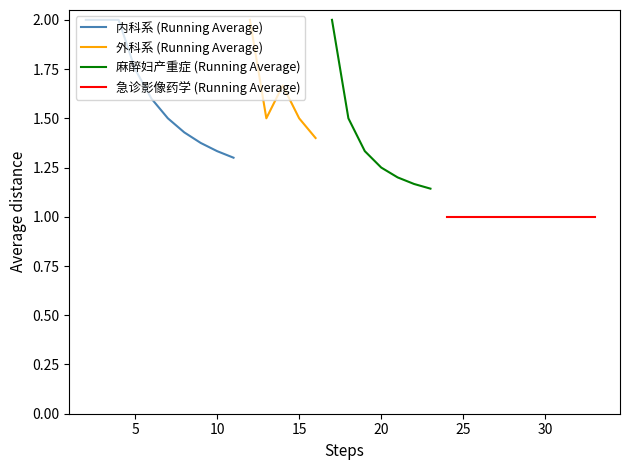

What is the average value of the 急诊/影像 (Running Average) series?

1